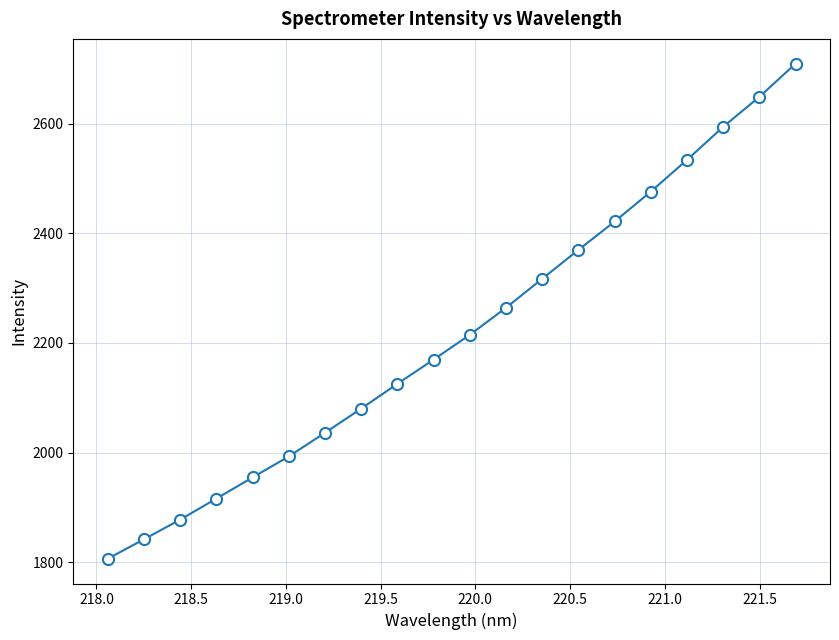

What is the greatest value displayed?

2709.6